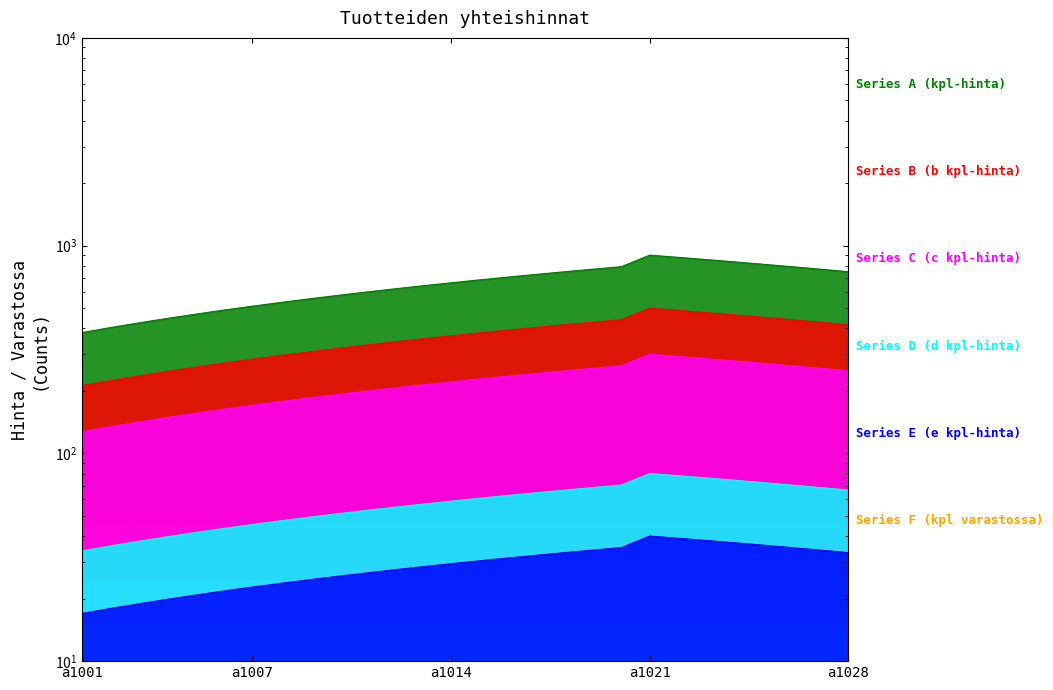

How many values in the Series F (kpl varastossa) series exceed 7?

14